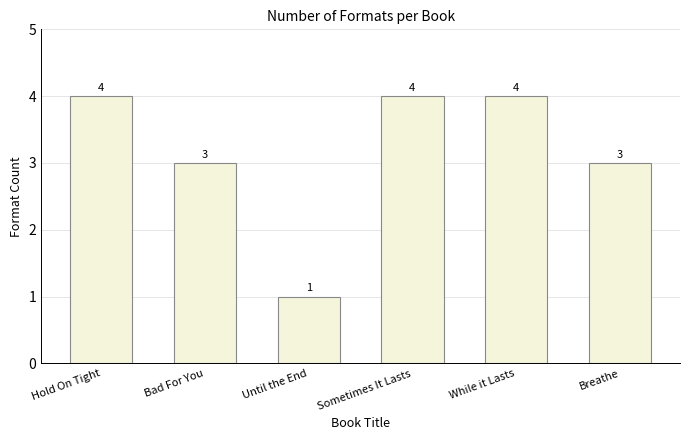

Which category has the lowest value across all series?

Until the End